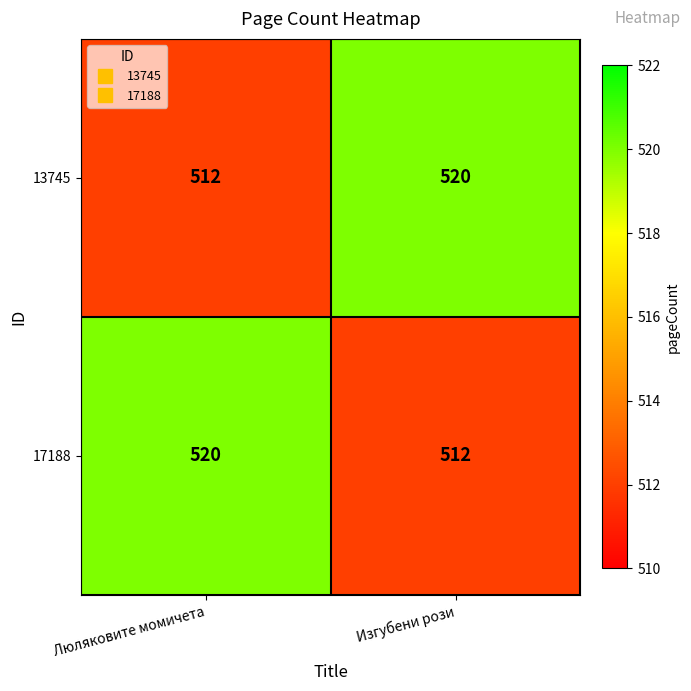

What is the sum of all 13745 values?

1032